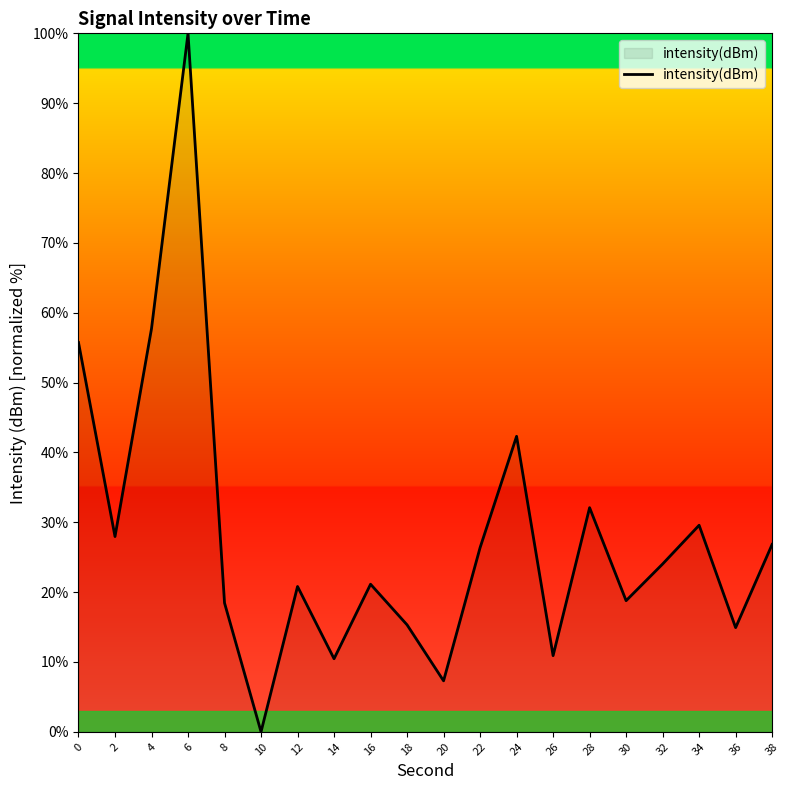

What is the ratio of the value at 18 to the value at 24?

0.4